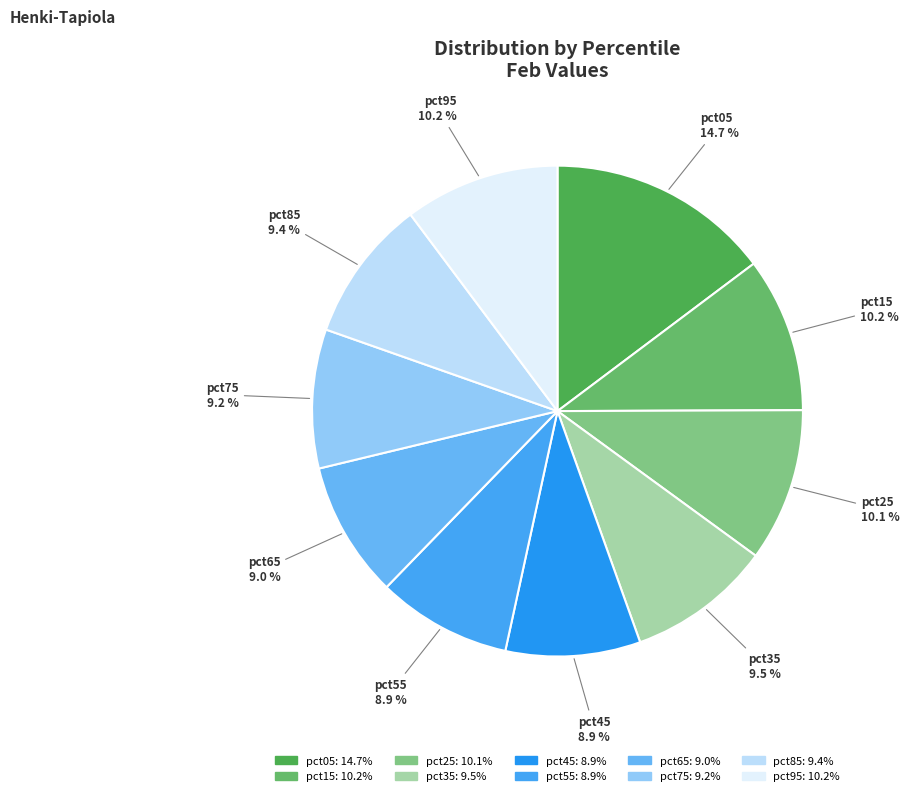

To the nearest percent, what is the average slice percentage?

10%